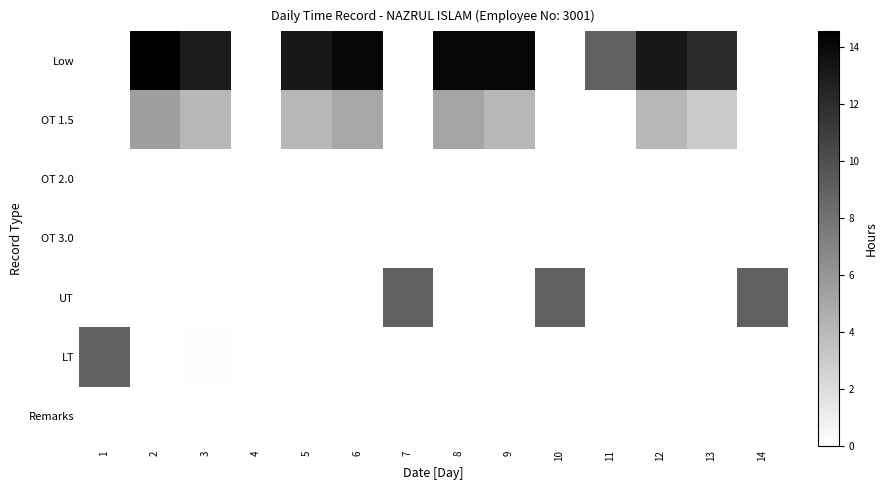

What is the difference between the highest and lowest values at 5?

13.1